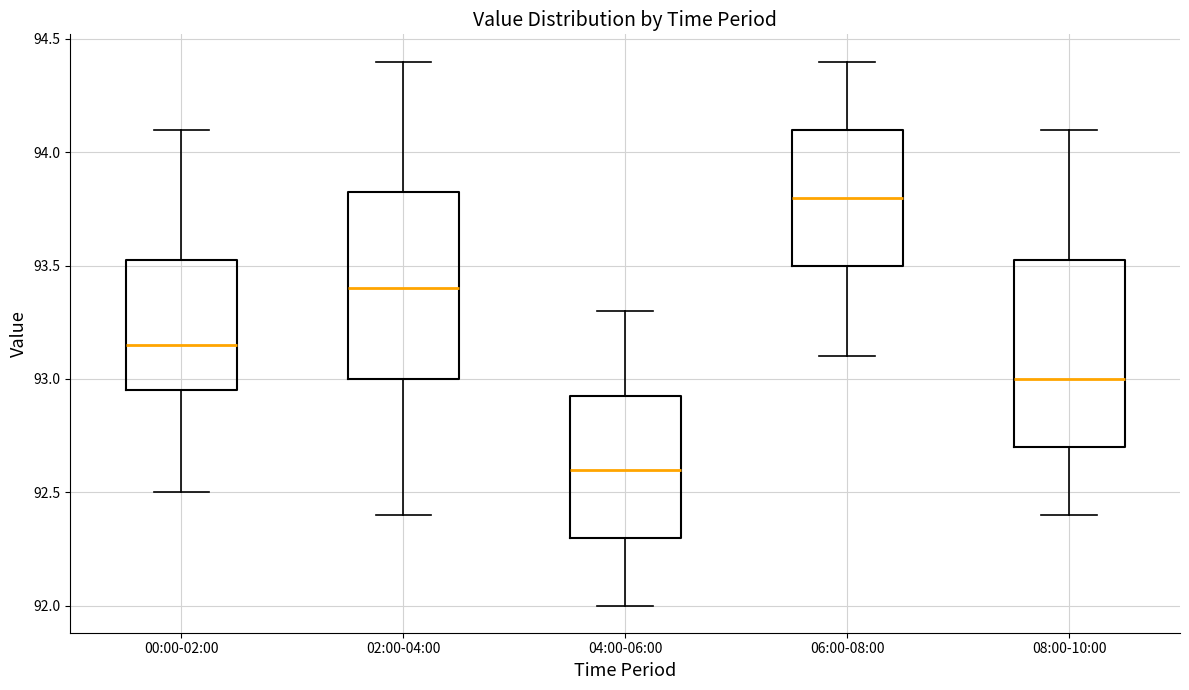

Reading left to right, transcribe this box plot: for each box, give where its median line is, the range the box spans, and where its two whiskers end, as read against the y-axis. The values are not printed on the chart, so give them approximately, as read against the axis.

00:00-02:00: median 93.15, box 92.95 to 93.55, whiskers 92.50 to 94.10
02:00-04:00: median 93.40, box 93.00 to 93.85, whiskers 92.40 to 94.40
04:00-06:00: median 92.60, box 92.30 to 92.95, whiskers 92.00 to 93.30
06:00-08:00: median 93.80, box 93.50 to 94.10, whiskers 93.10 to 94.40
08:00-10:00: median 93.00, box 92.70 to 93.55, whiskers 92.40 to 94.10